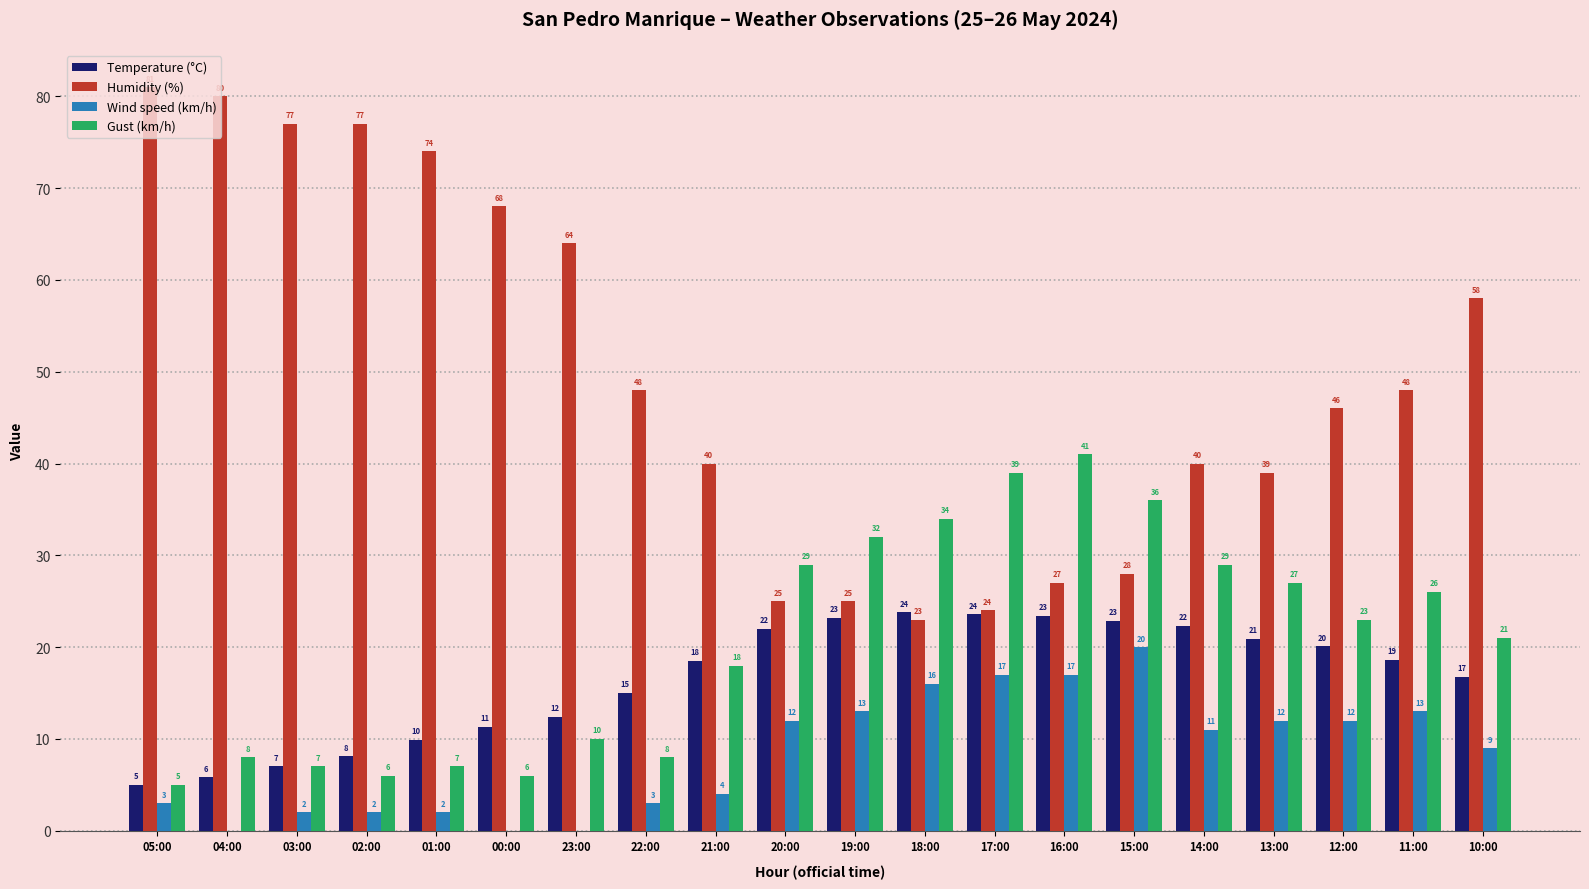

Is it true that Temperature (°C) equals 11.3 at 00:00?

True